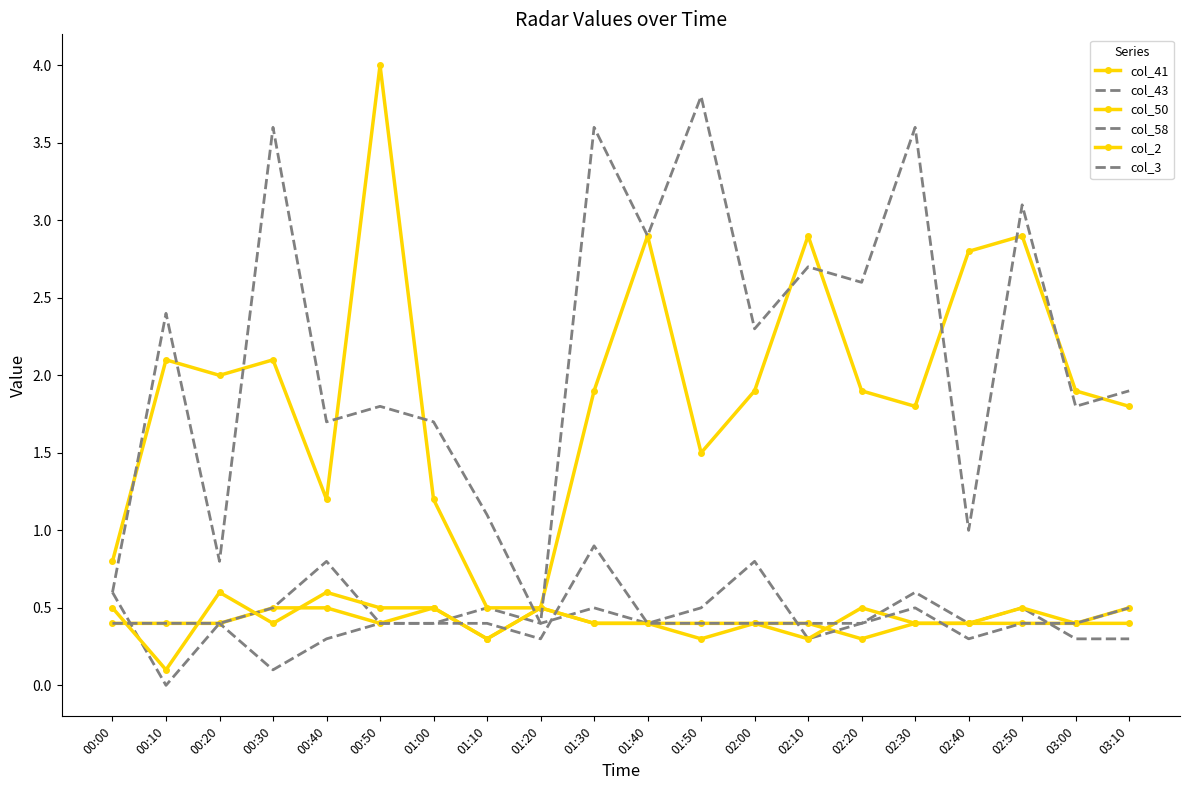

Which series has the largest range (max minus min)?

col_2